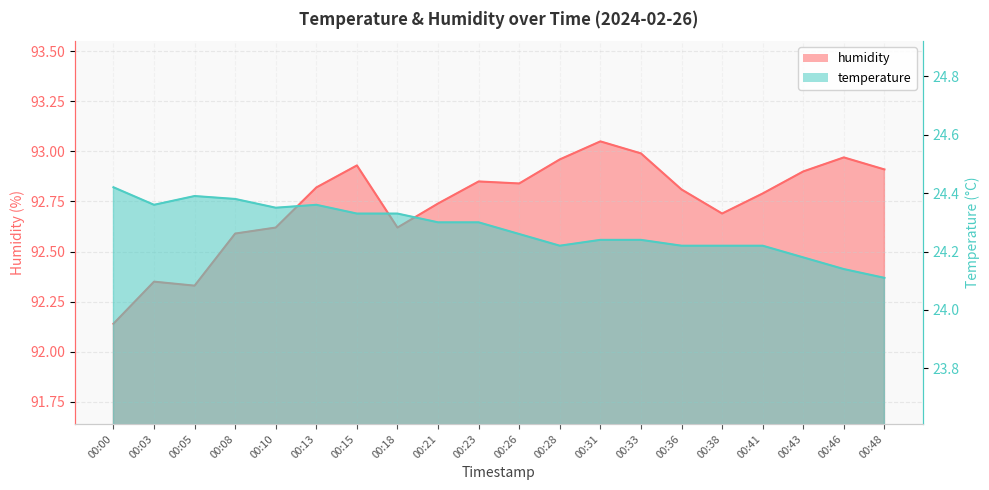

How many categories are shown in the chart?

20